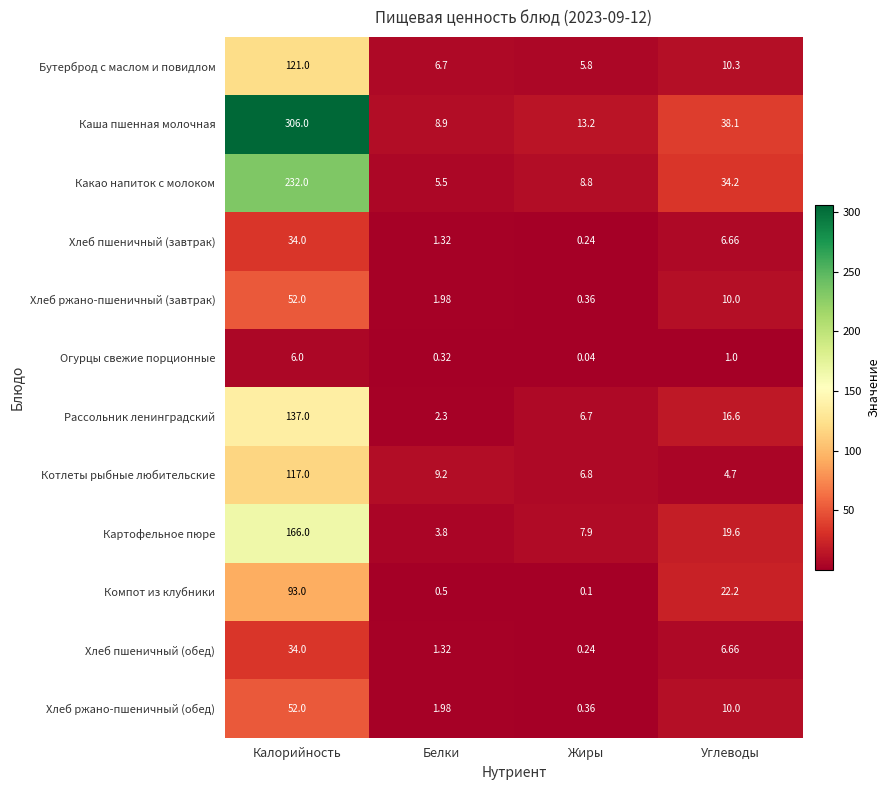

Where does the Хлеб пшеничный (завтрак) series first go above 6?

Калорийность